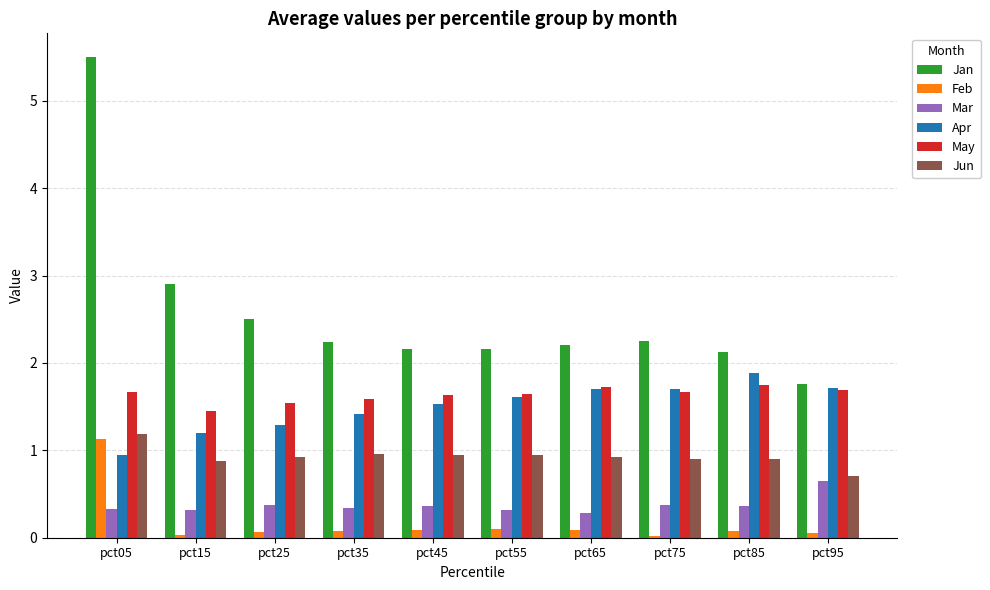

What is the value of the May bar at the 3rd from the left?

1.5